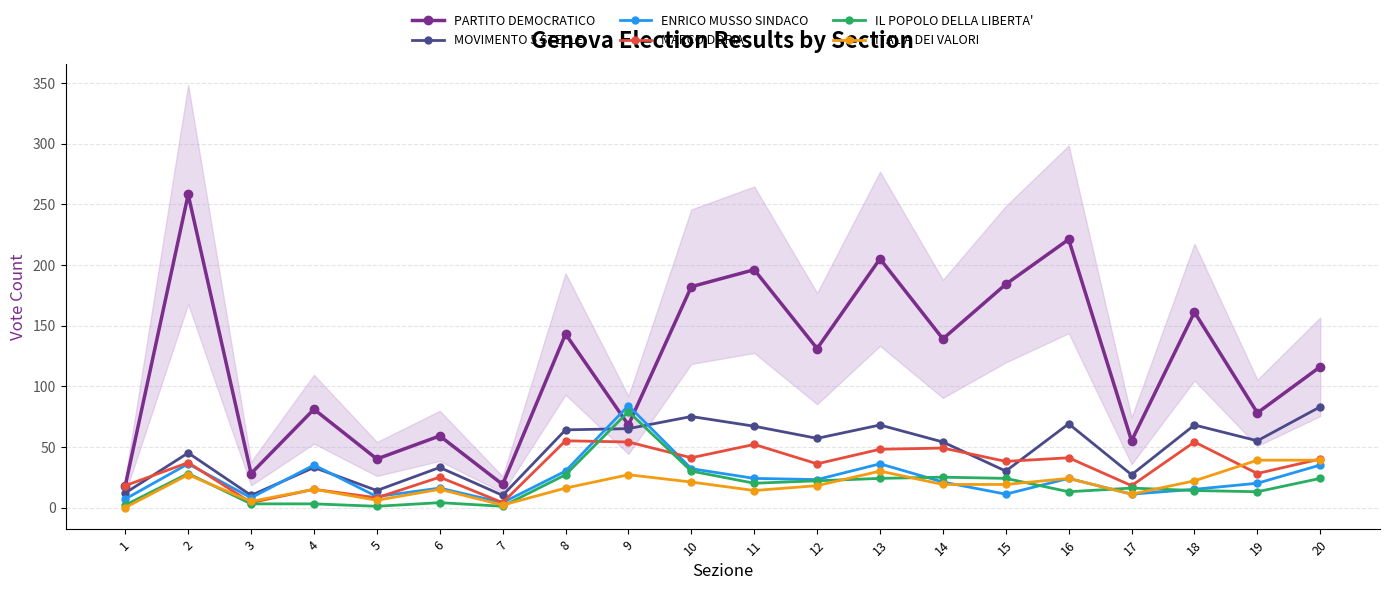

Where is the first local minimum for MOVIMENTO 5 STELLE?

3